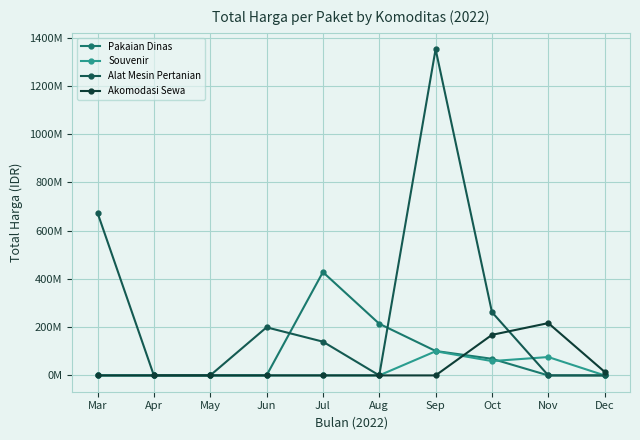

The value of Souvenir at Nov is 76100000. True or false?

True